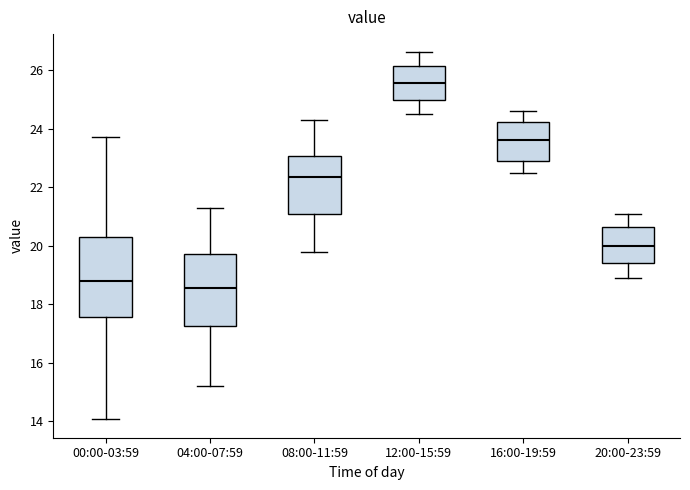

Which box is the tallest, from its lower edge to its upper edge?

00:00-03:59